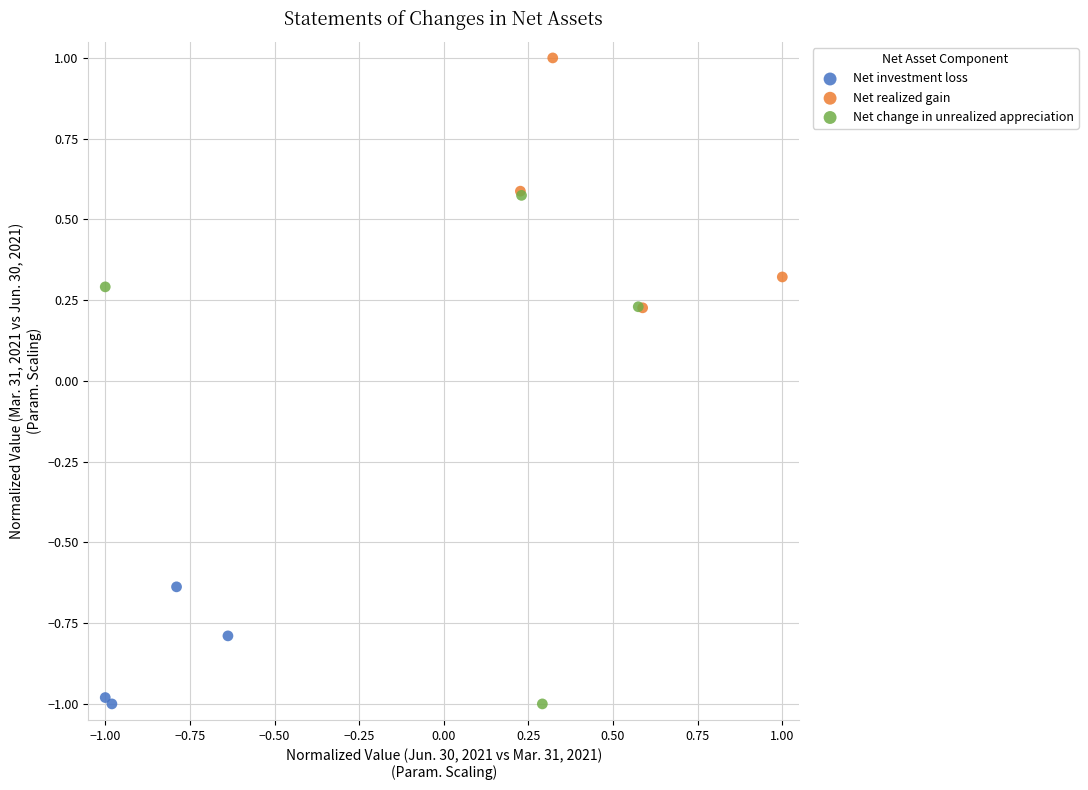

Which series has the widest spread of Y values?

Net change in unrealized appreciation